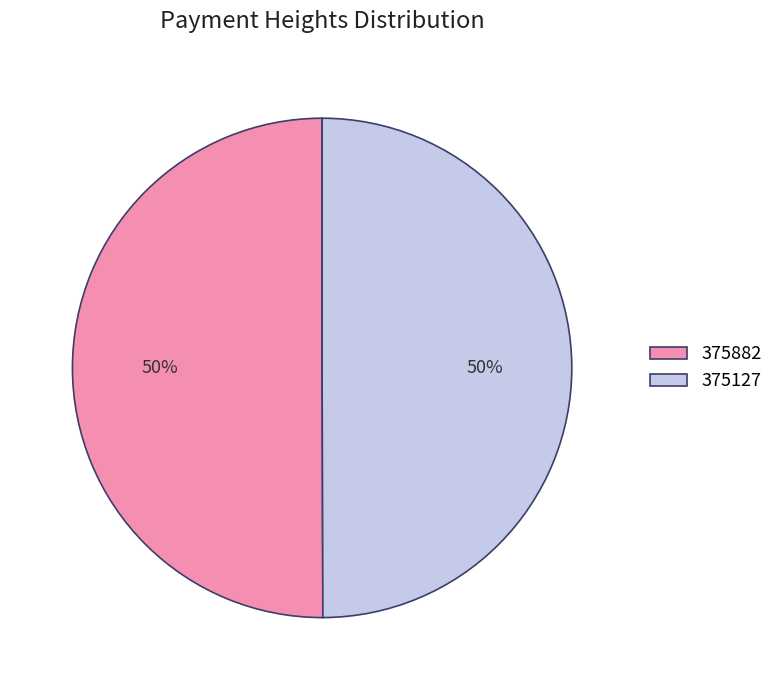

Combined, do 375882 and 375127 account for over 50%?

Yes